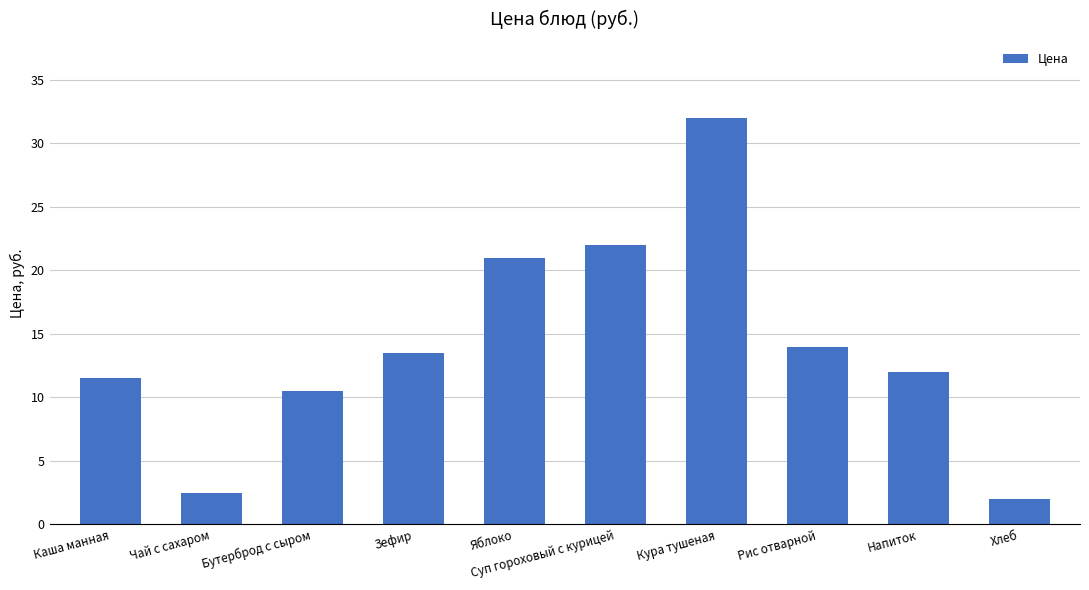

Are the bars grouped side by side (vs. stacked)?

No